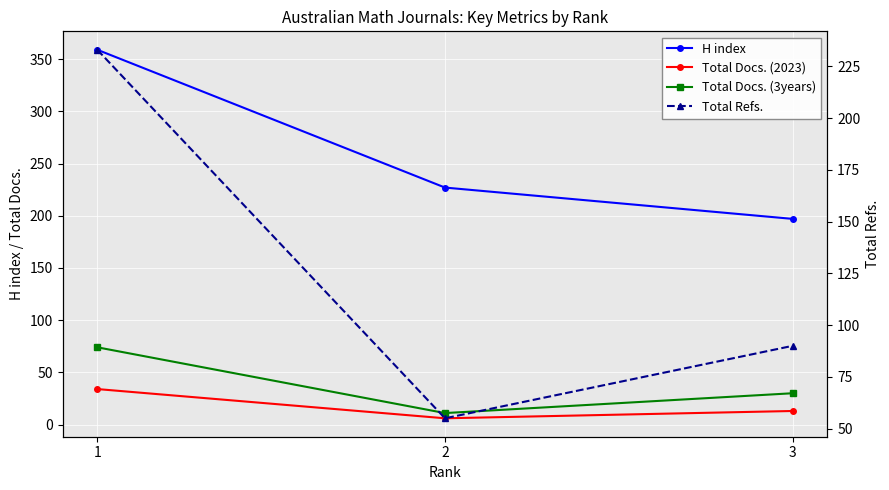

Count the Total Refs. values in the range 55 to 233.

3